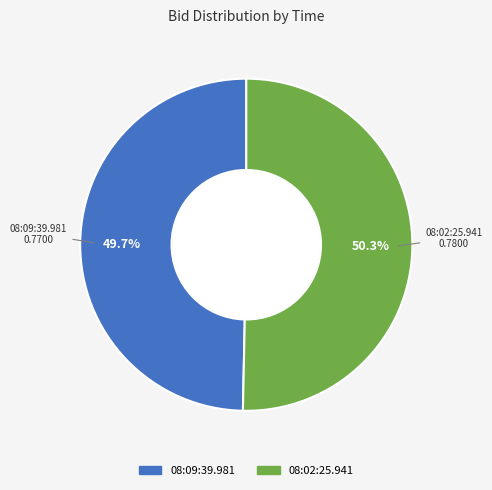

What is the largest slice in the pie chart?

08:02:25.941